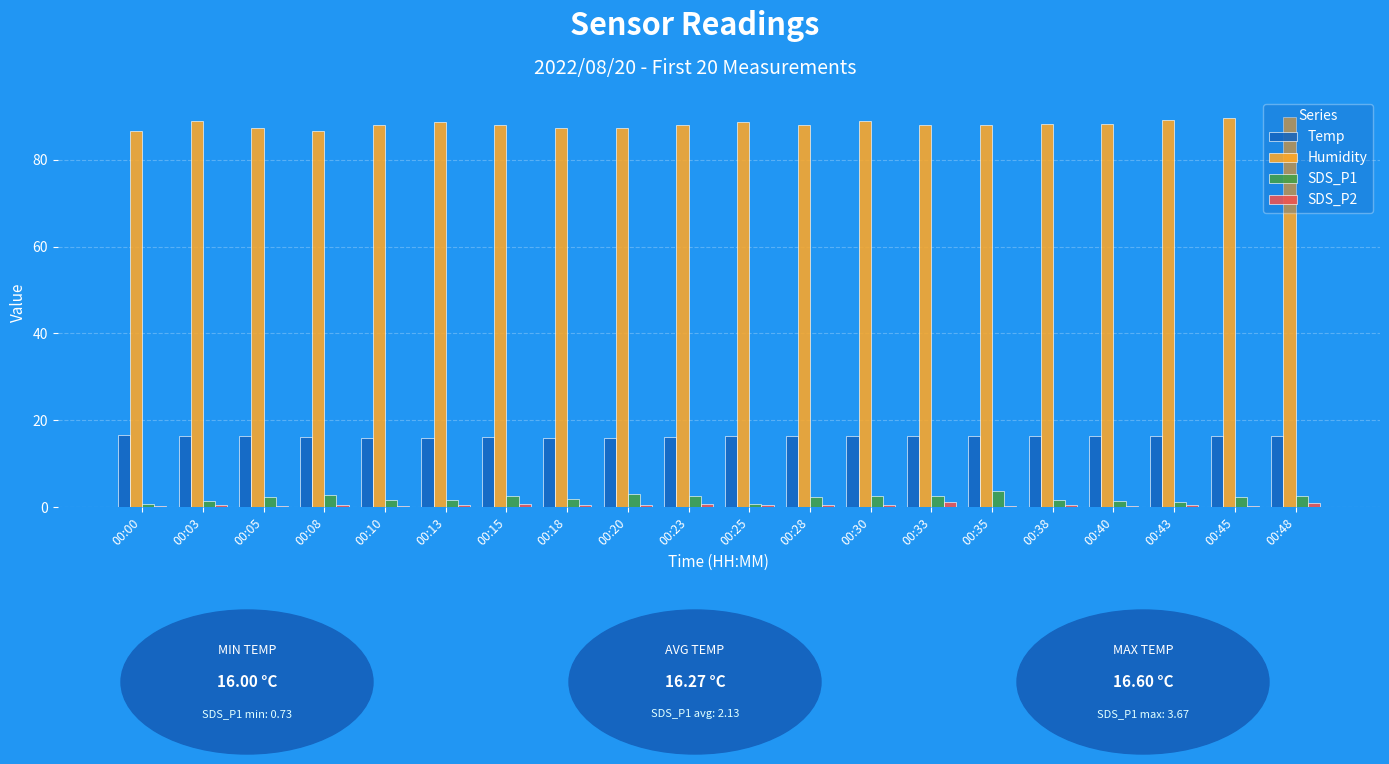

The Temp series shows 8.7 at 00:05. True or false?

False